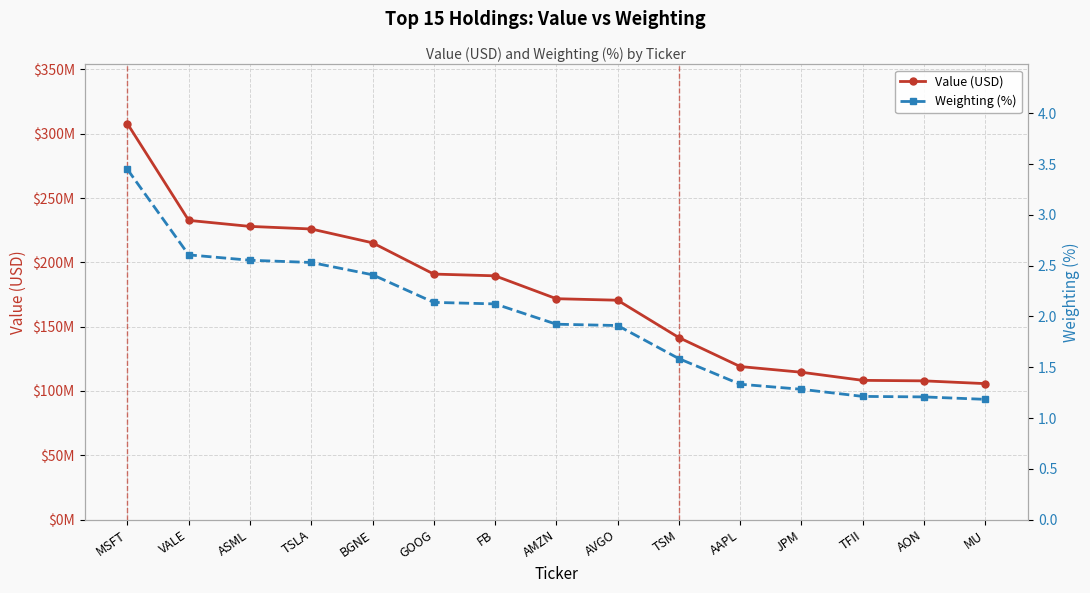

True or false: Value (USD) and Weighting (%) cross at least once.

False